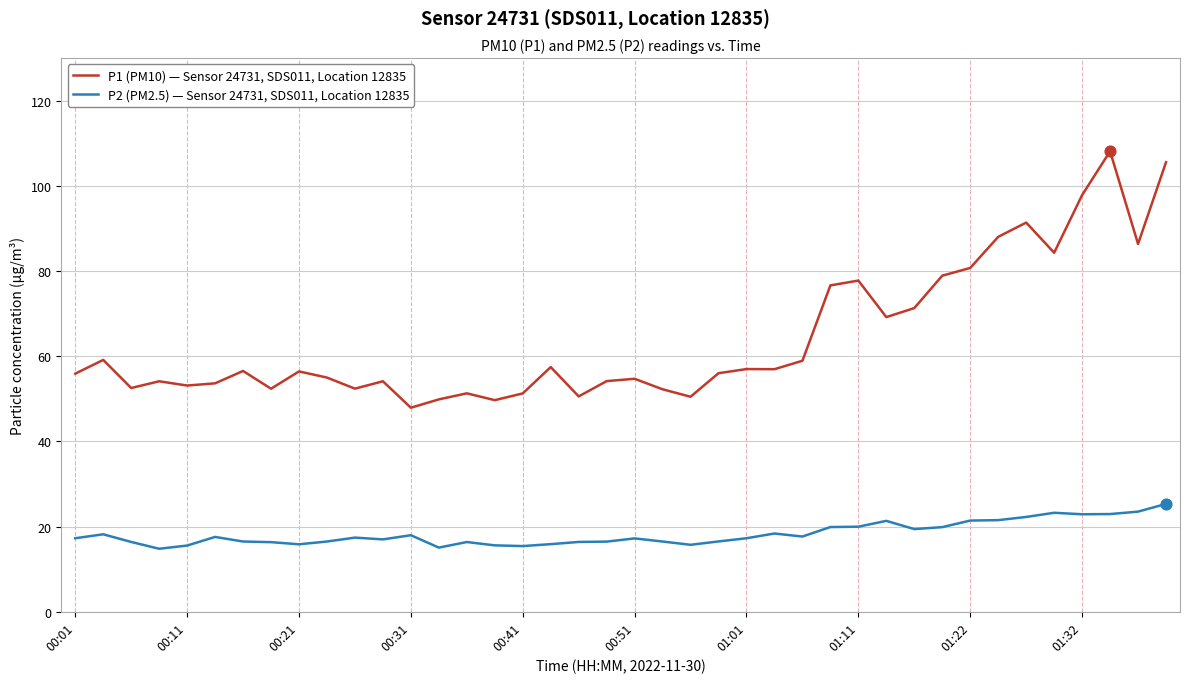

Which series has the largest total across all categories?

P1 (PM10) — Sensor 24731, SDS011, Location 12835